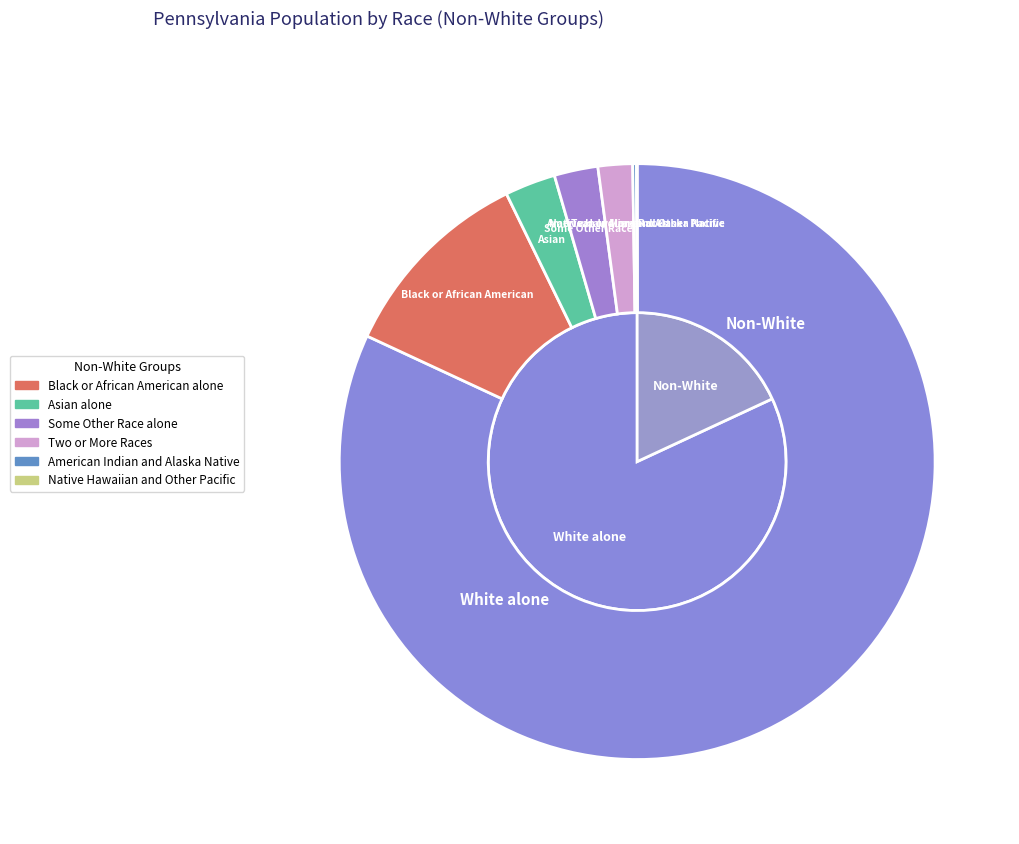

To the nearest percent, what is the average slice percentage?

17%